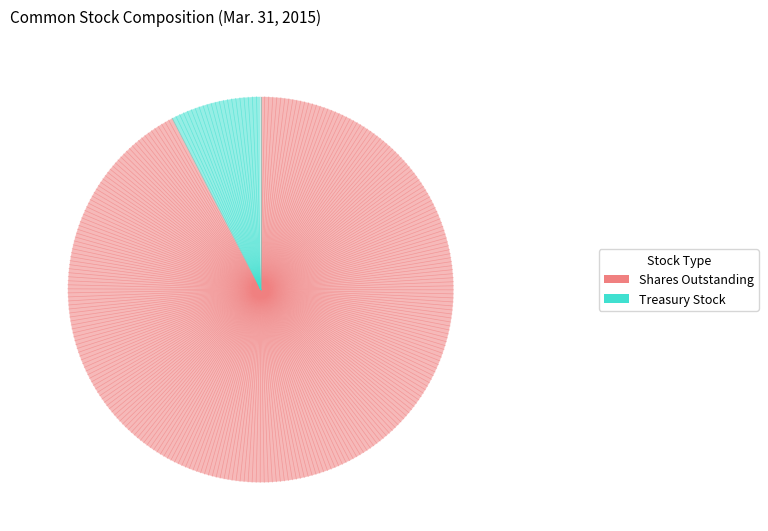

What is the smallest slice in the pie chart?

Treasury Stock